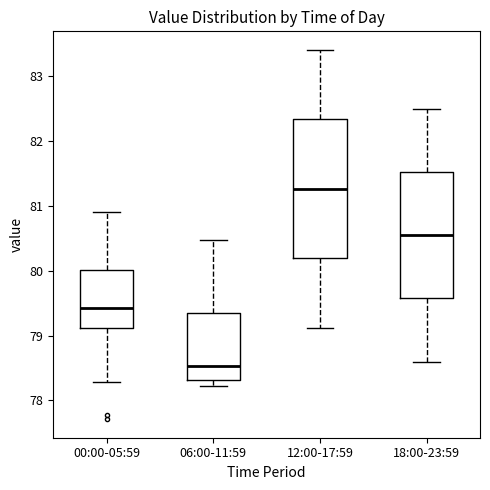

Which box has the highest median line?

12:00-17:59